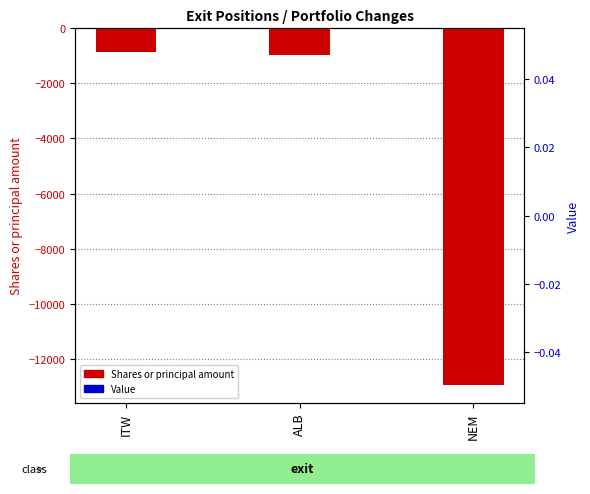

At which category is the sum across all series the highest?

ITW